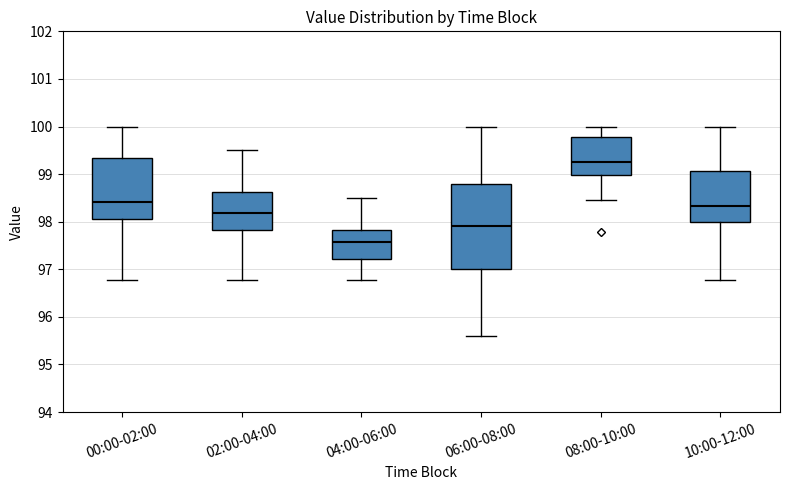

Which box's median line is the lowest?

04:00-06:00